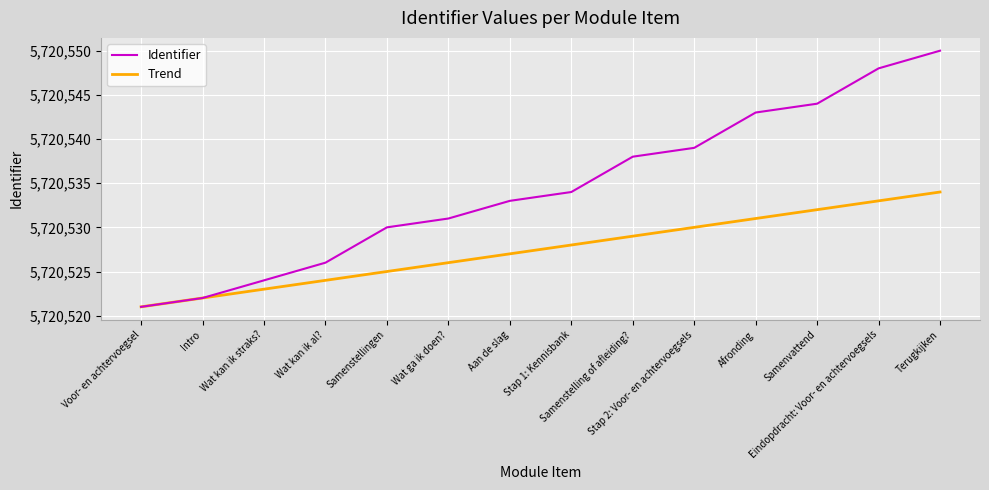

What is the lowest value of the Trend series?

5720521